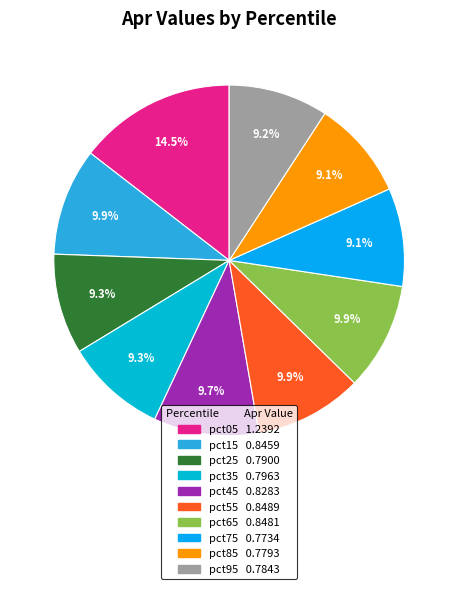

True or false: pct55 accounts for 21% of the total.

False